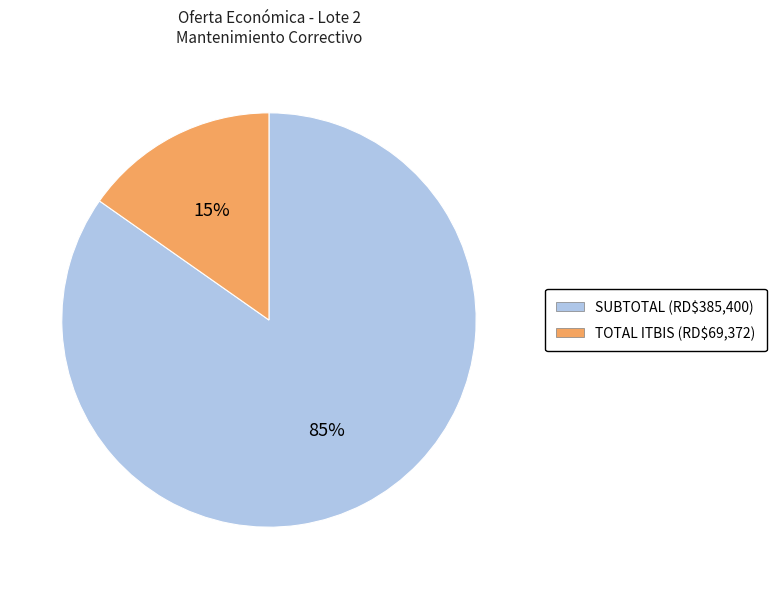

To the nearest percent, what is the combined percentage of TOTAL ITBIS and SUBTOTAL?

100%